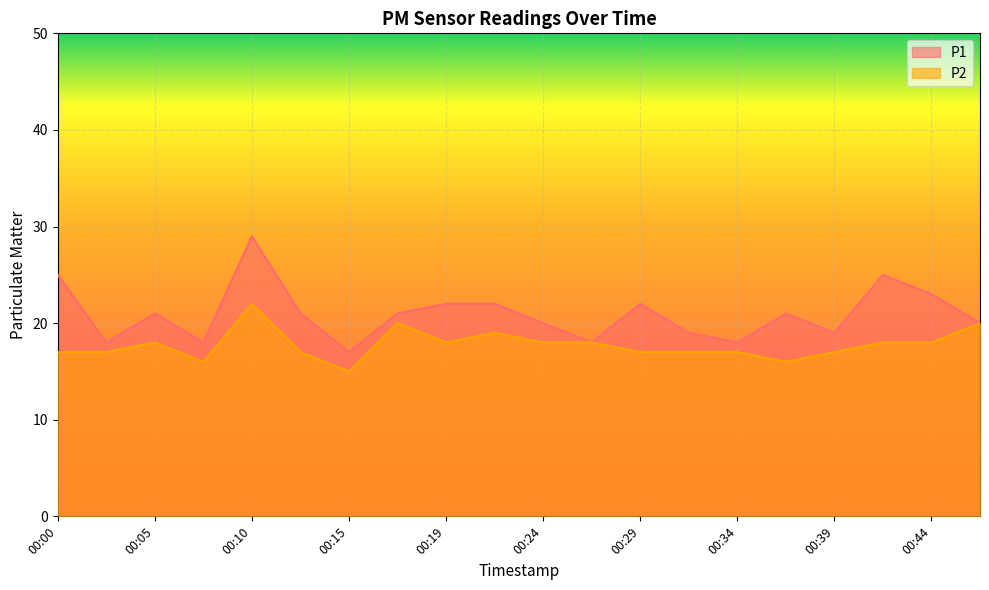

What is the value of the P1 point at the 15th from the left?

18